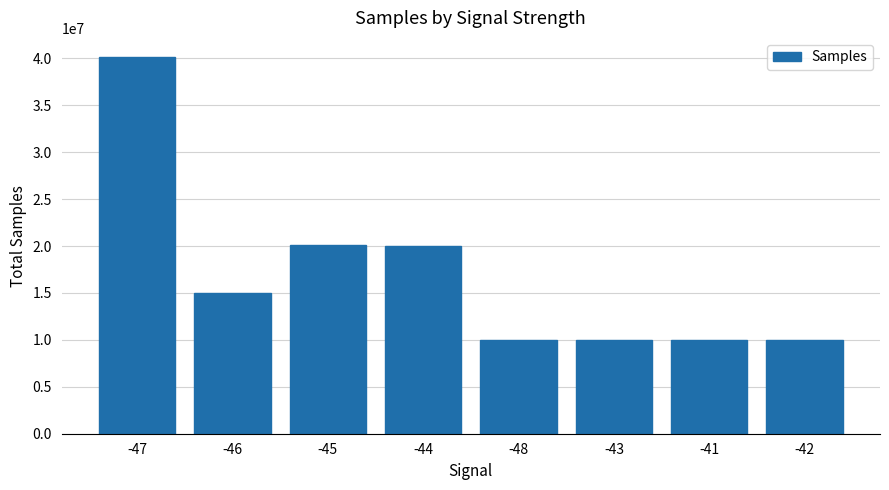

What is the value of the 2nd bar from the left?

15025419